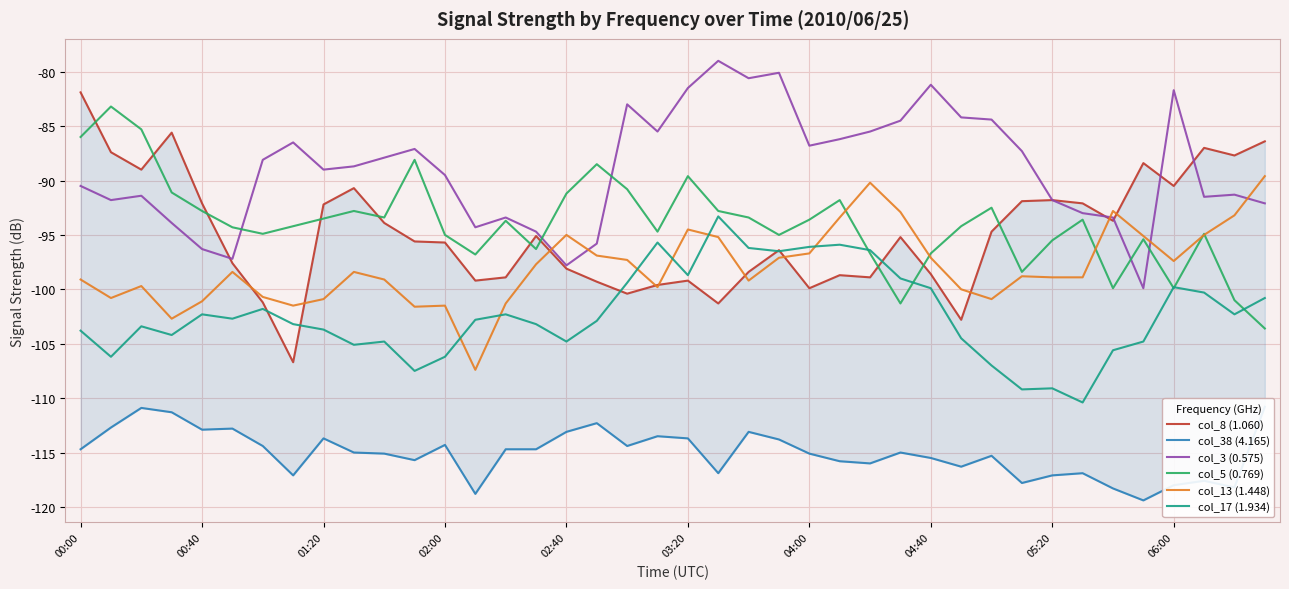

True or false: col_8 (1.060) and col_3 (0.575) intersect in this chart.

True